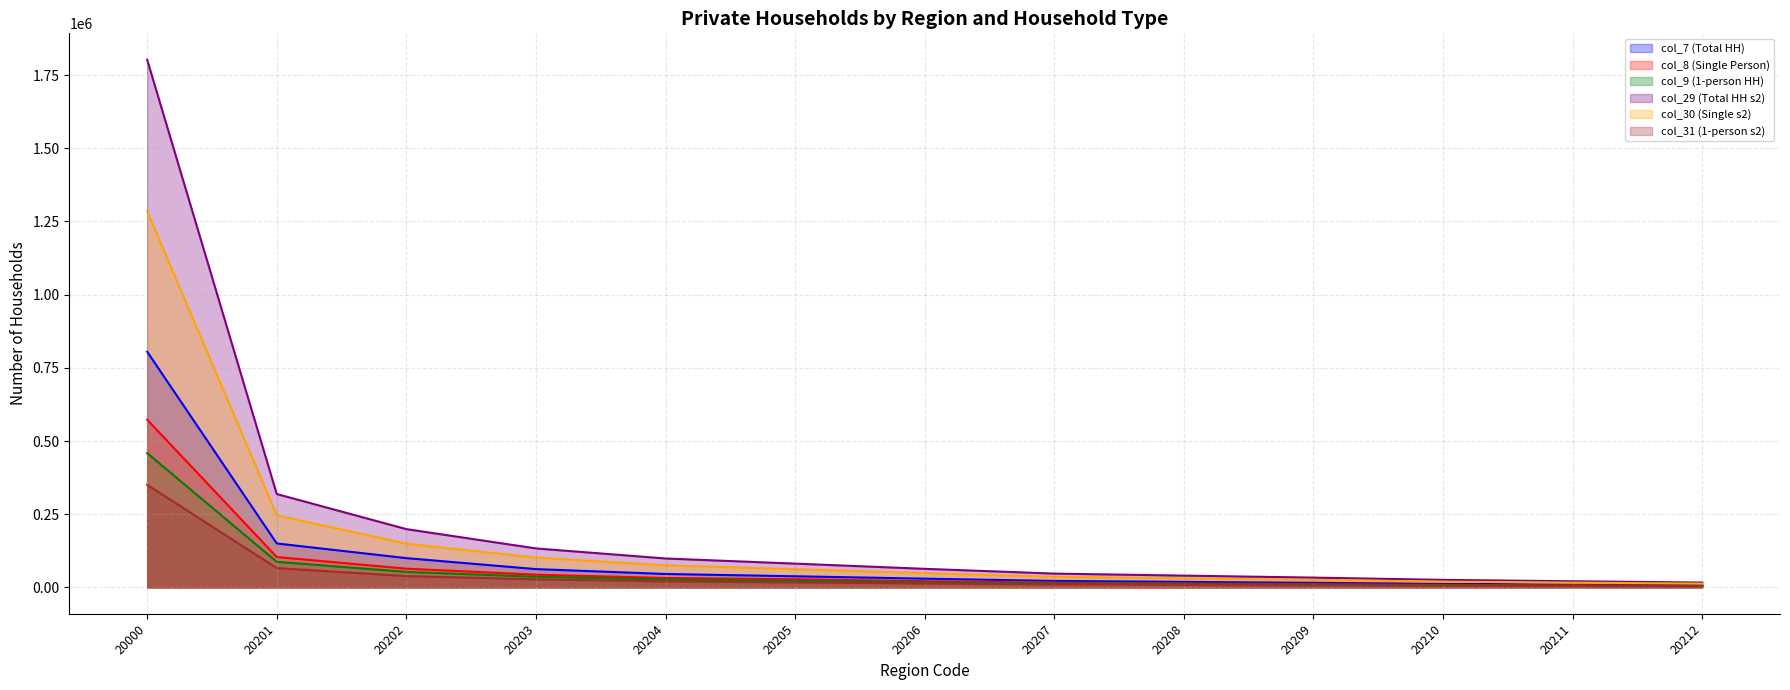

Which series has the widest spread of values?

col_29 (Total HH s2)